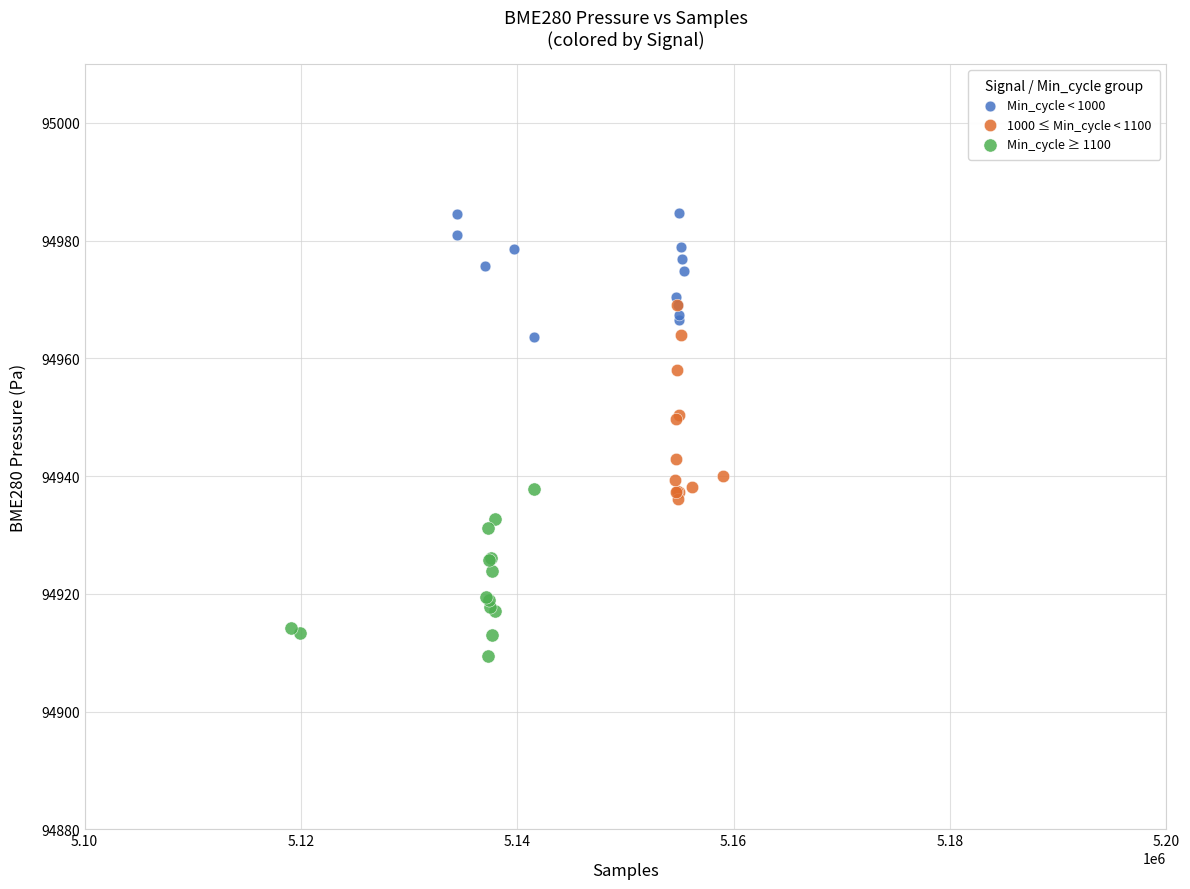

Which series reaches the minimum Y coordinate?

Min_cycle ≥ 1100